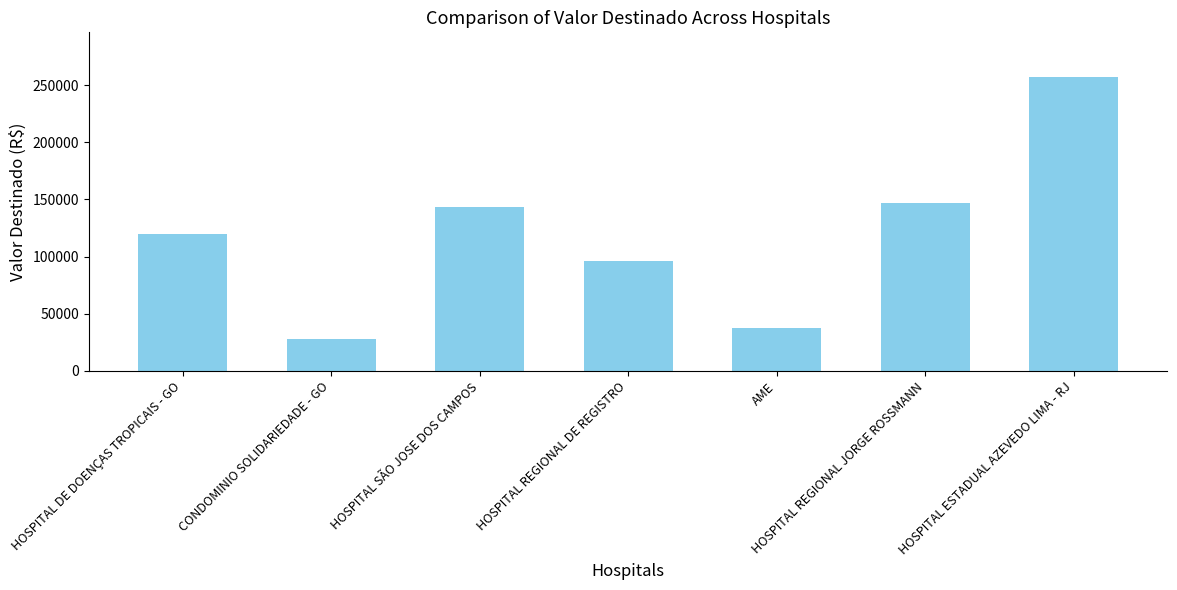

What is the greatest value displayed?

257439.5